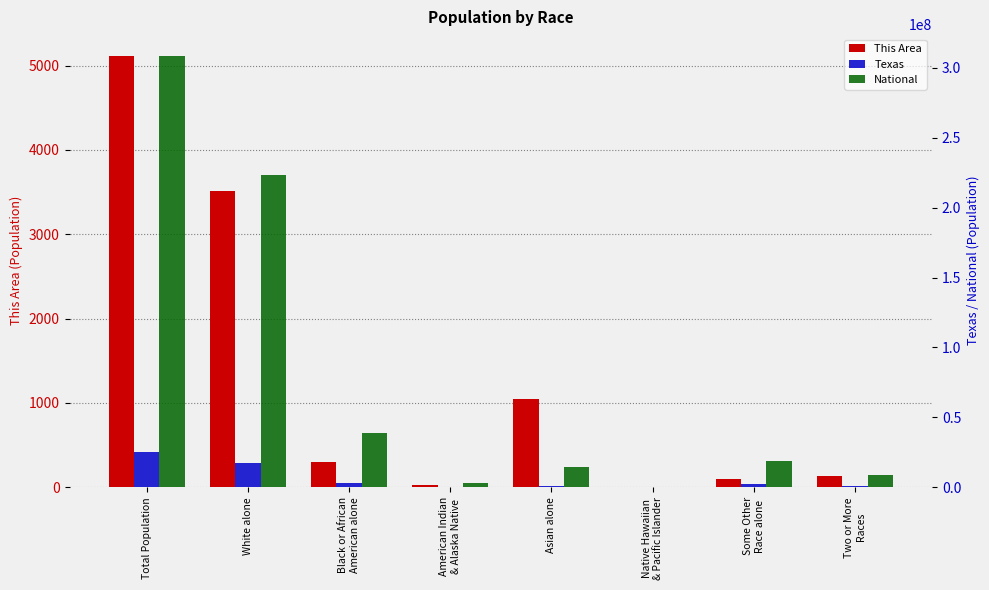

What is the minimum value for This Area?

1